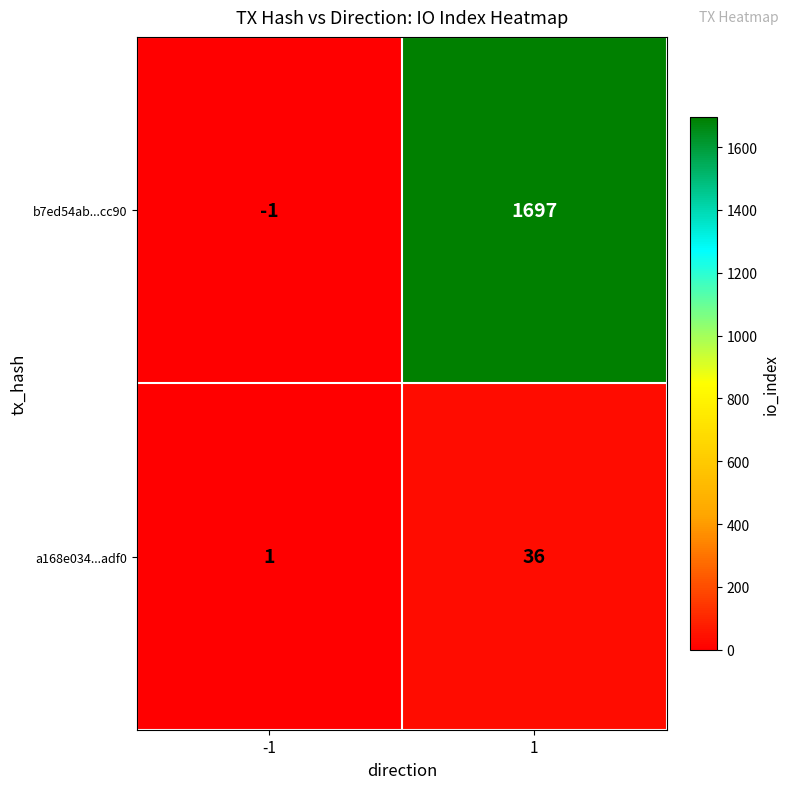

What is the maximum value shown in the chart?

1697